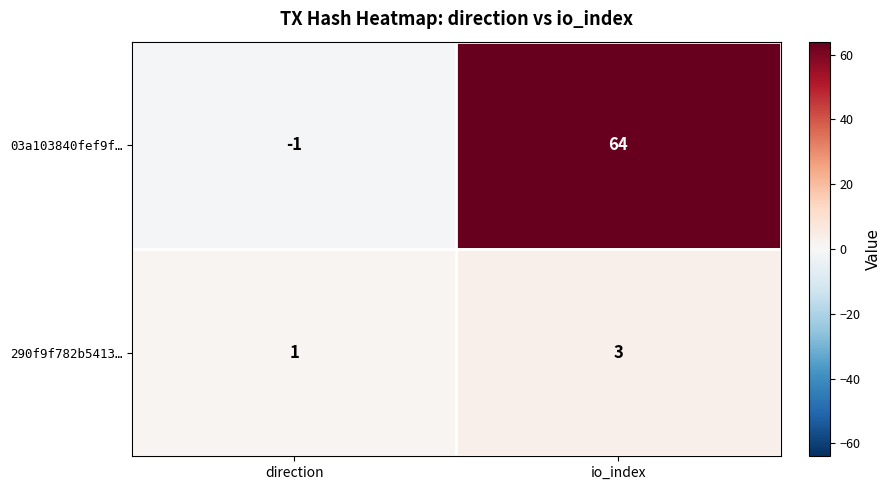

Rank the series by their average value, from lowest to highest.

290f9f782b5413…, 03a103840fef9f…